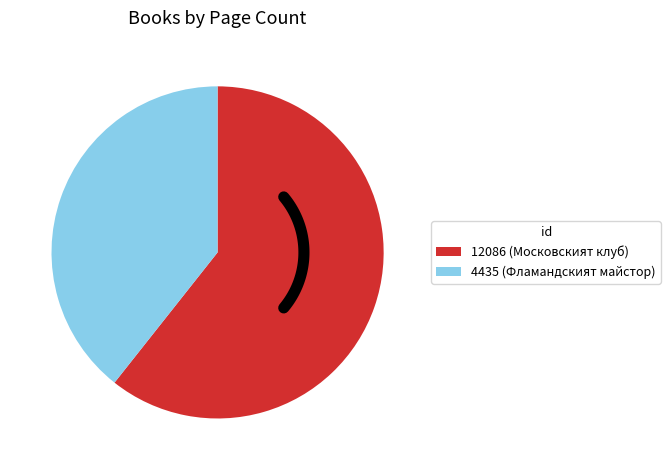

How many slices are in this pie chart?

2